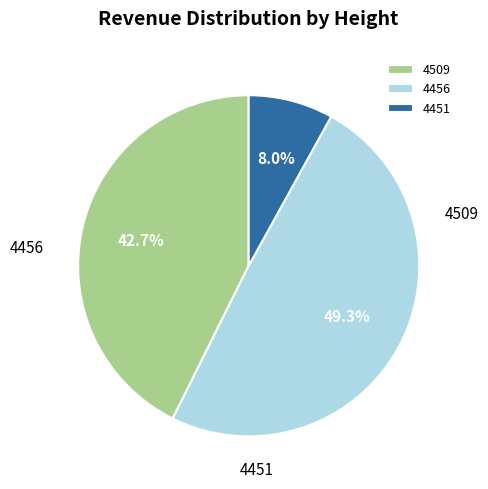

To the nearest percent, what portion does 4509 represent?

43%